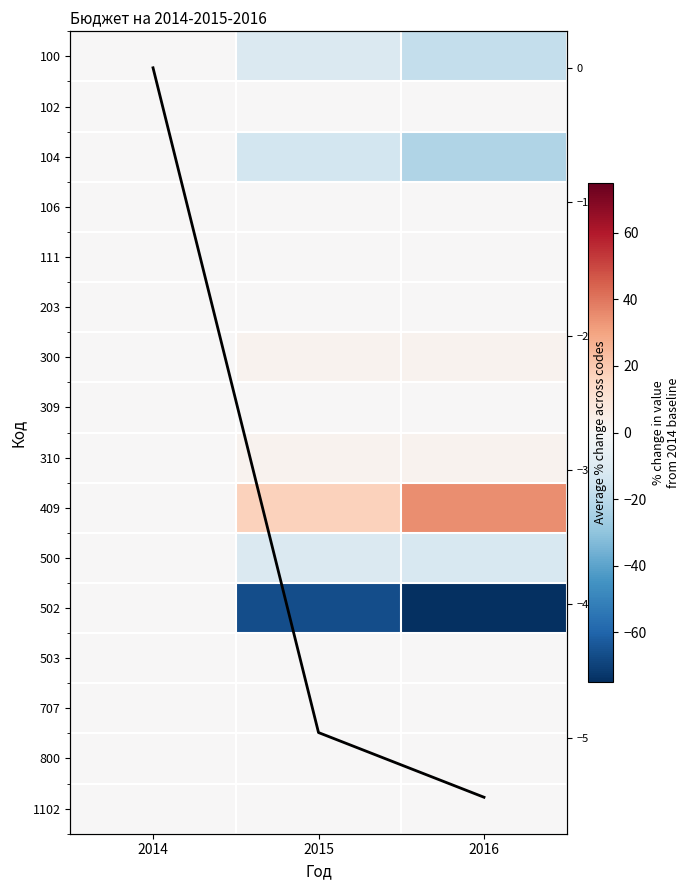

What is the sum of the 310 values at 2015 and 2016?

5.1